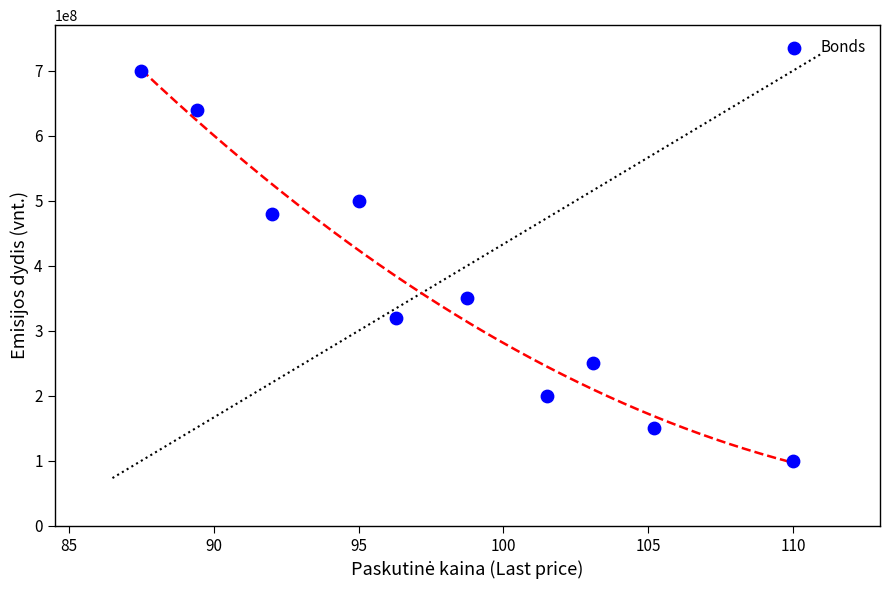

What is the range of Y values (max minus min)?

600000000